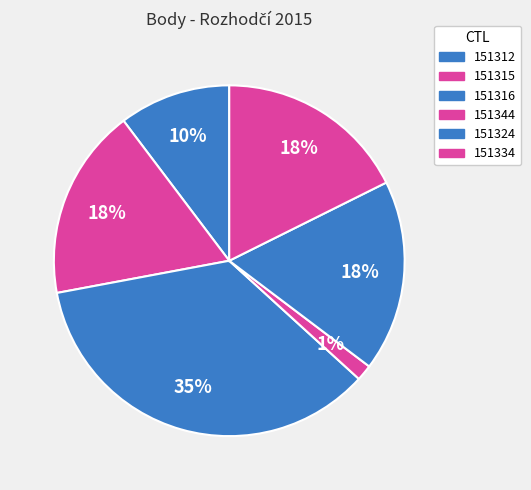

How many slices are in this pie chart?

6